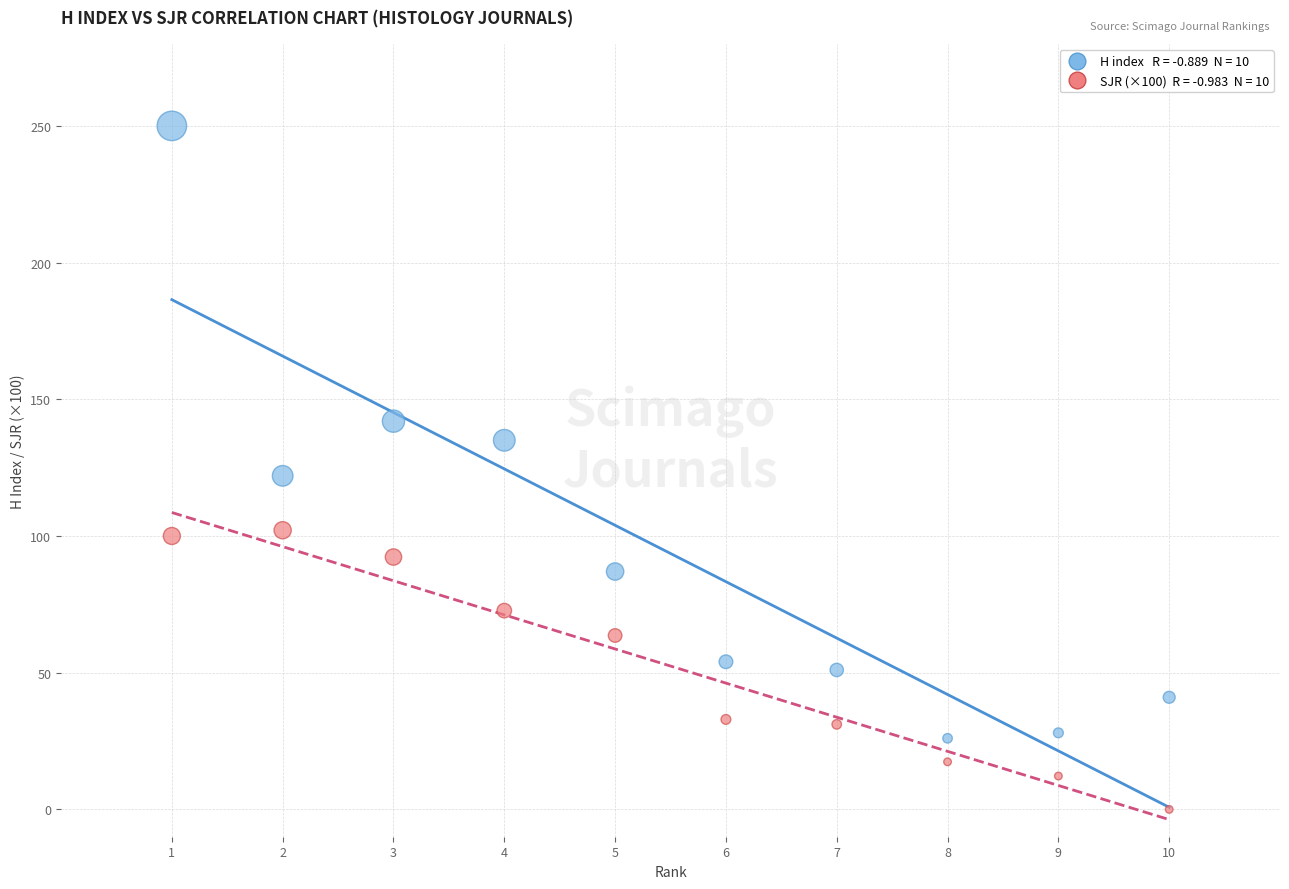

Across all series, what Y value is closest to 125?

122.0